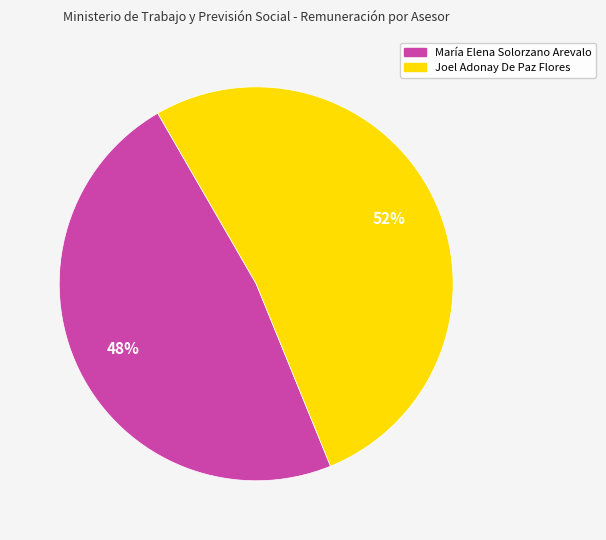

Between Joel Adonay De Paz Flores and María Elena Solorzano Arevalo, which is larger?

Joel Adonay De Paz Flores